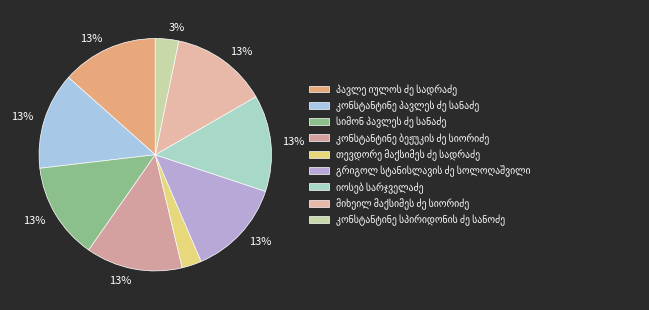

Rank the categories by value from highest to lowest.

სიმონ პავლეს ძე სანაძე, კონსტანტინე ბეჟუკის ძე სიორიძე, კონსტანტინე პავლეს ძე სანაძე, პავლე იულოს ძე სადრაძე, მიხეილ მაქსიმეს ძე სიორიძე, იოსებ სარჯველაძე, გრიგოლ სტანისლავის ძე სოლოღაშვილი, კონსტანტინე სპირიდონის ძე სანოძე, თევდორე მაქსიმეს ძე სადრაძე